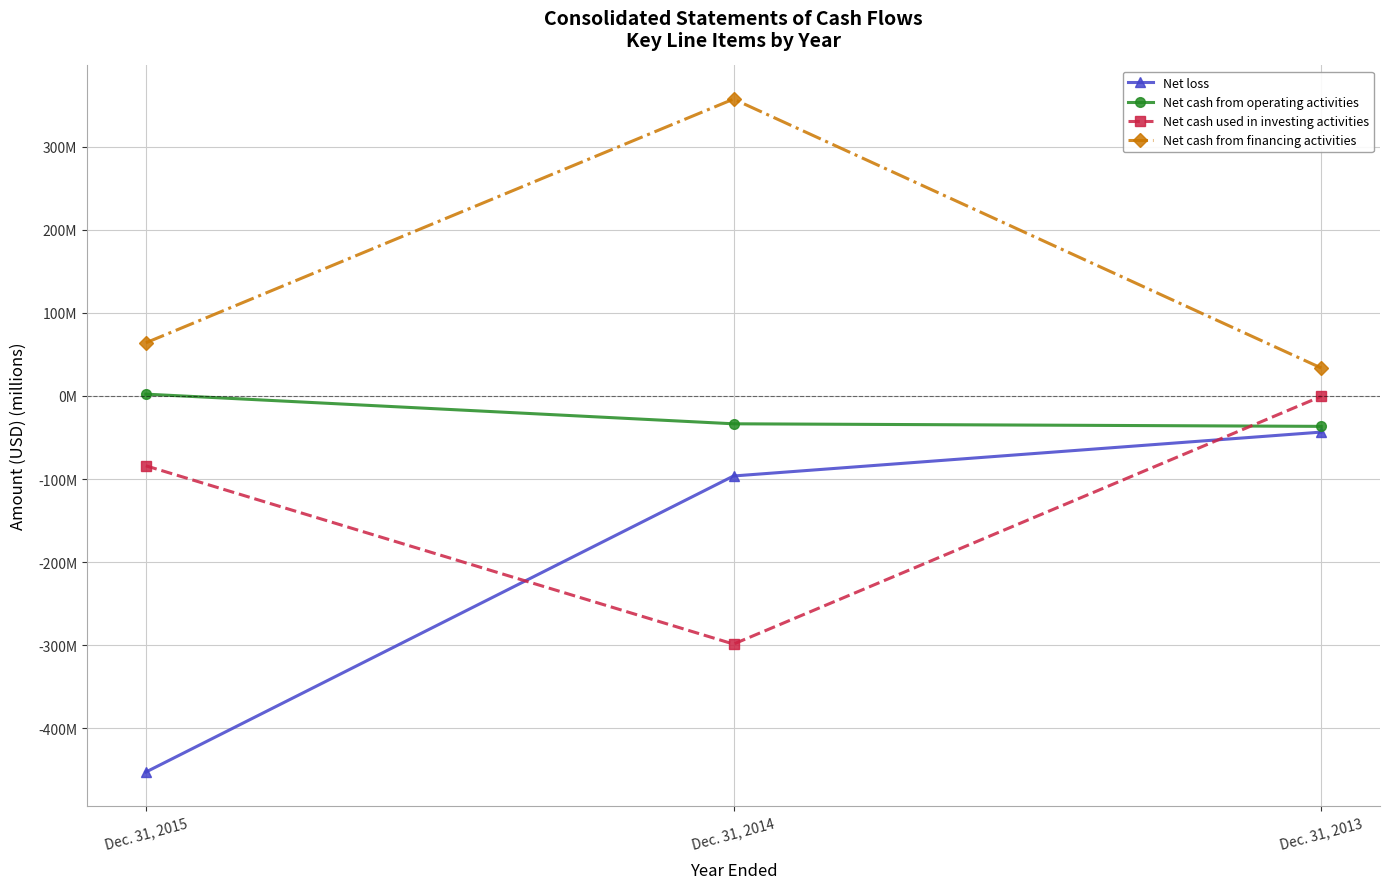

At which label does Net loss first exceed -96308000?

Dec. 31, 2013